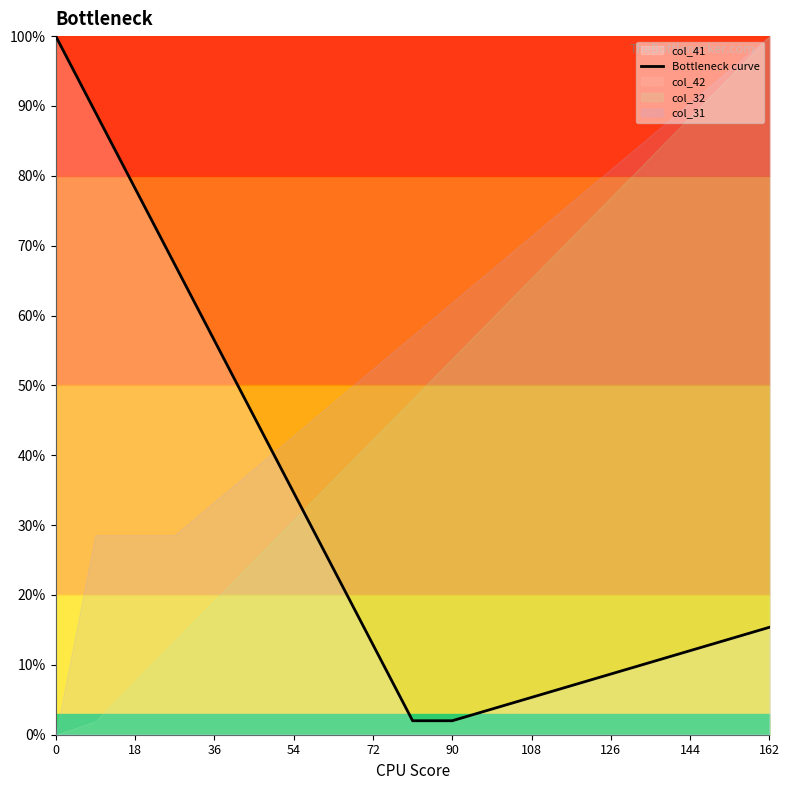

True or false: the data has more than 1 interior local peaks.

False